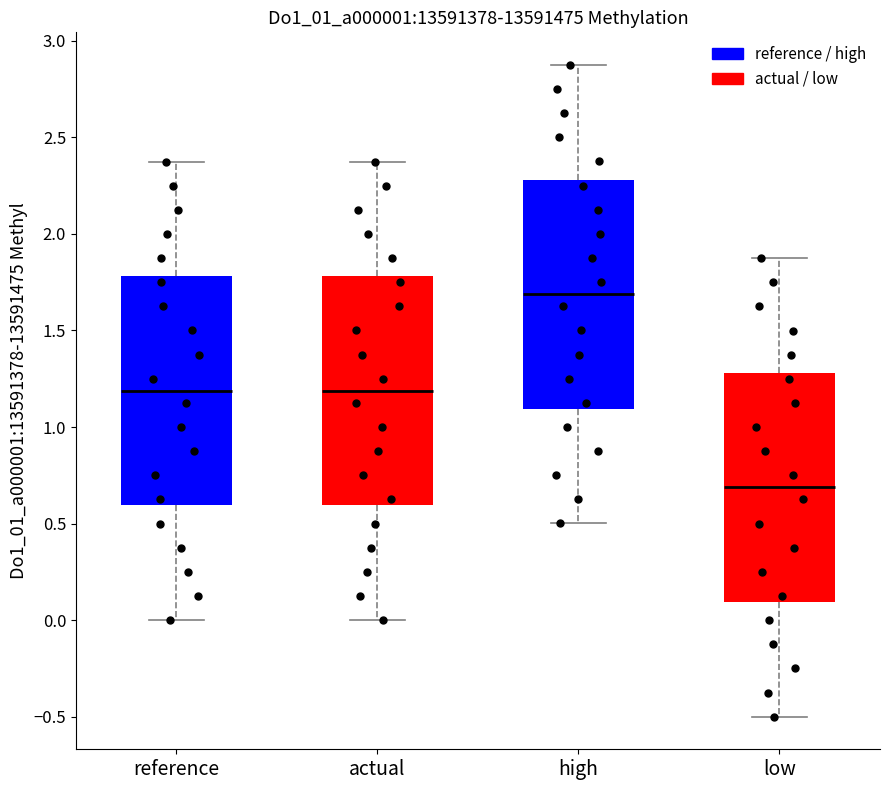

Reading left to right, transcribe this box plot: for each box, give where its median line is, the range the box spans, and where its two whiskers end, as read against the y-axis. The values are not printed on the chart, so give them approximately, as read against the axis.

reference: median 1.20, box 0.60 to 1.80, whiskers 0.00 to 2.35
actual: median 1.20, box 0.60 to 1.80, whiskers 0.00 to 2.35
high: median 1.70, box 1.10 to 2.30, whiskers 0.50 to 2.90
low: median 0.70, box 0.10 to 1.30, whiskers -0.50 to 1.85